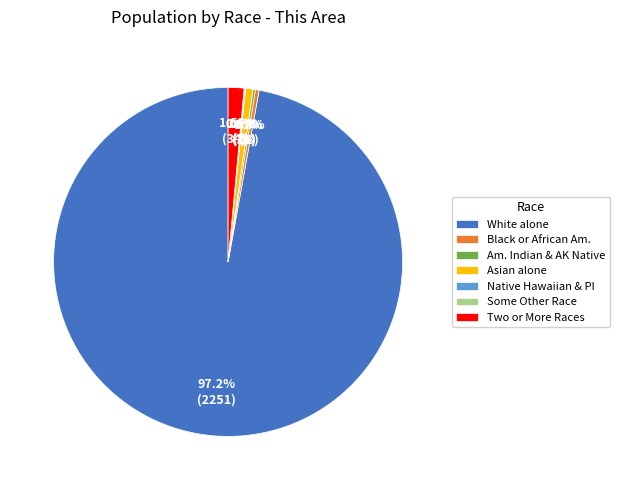

What is the largest slice in the pie chart?

White alone